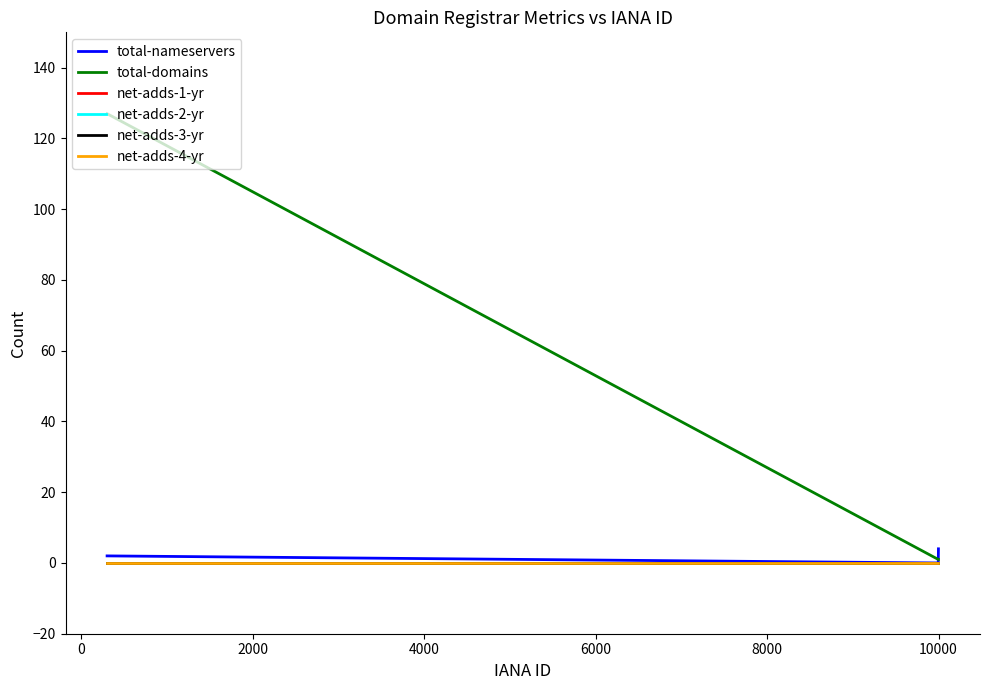

Does the chart have visible grid lines?

No